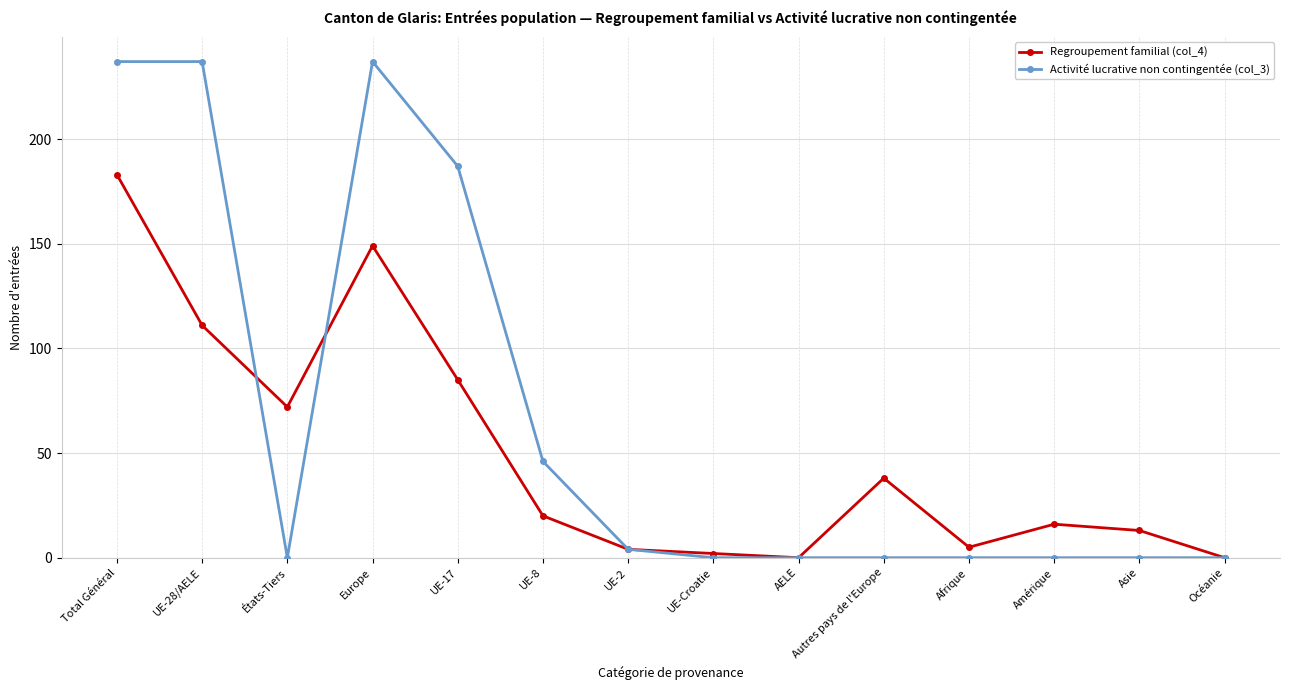

Where is the first local maximum for Regroupement familial (col_4)?

Europe